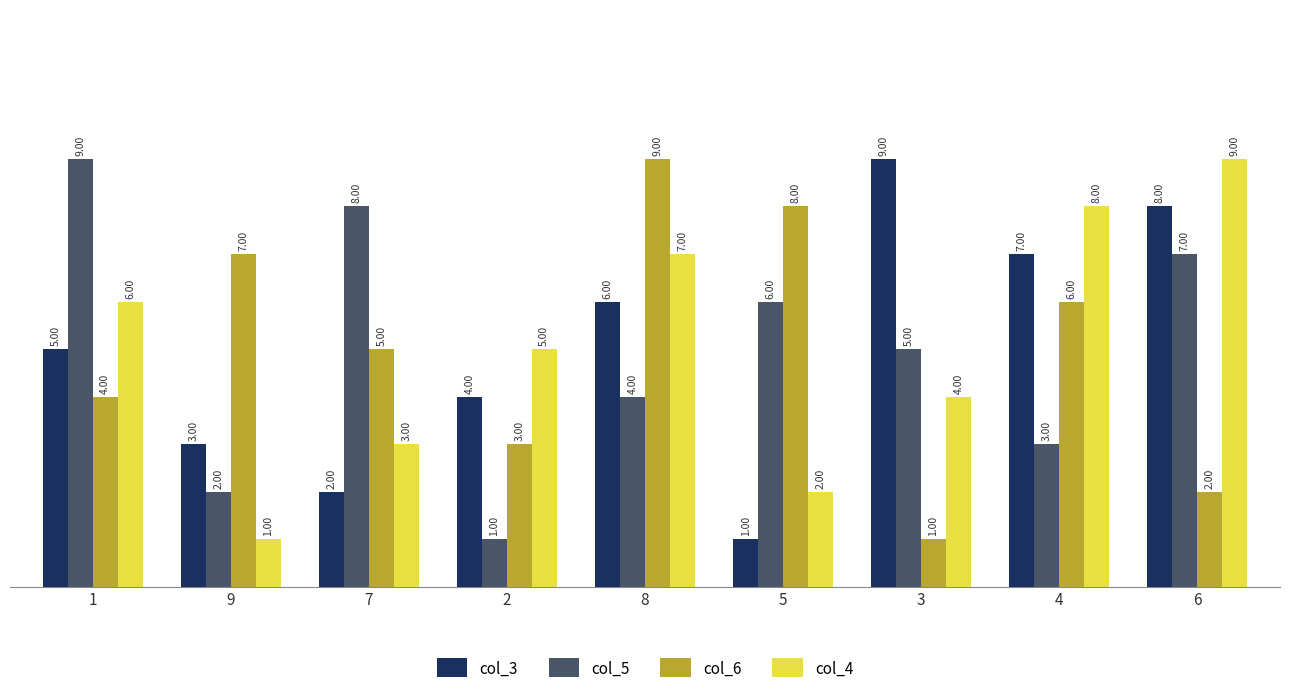

Reading right to left, transcribe all the data shown in this chart.

col_3: 6=8	4=7	3=9	5=1	8=6	2=4	7=2	9=3	1=5
col_5: 6=7	4=3	3=5	5=6	8=4	2=1	7=8	9=2	1=9
col_6: 6=2	4=6	3=1	5=8	8=9	2=3	7=5	9=7	1=4
col_4: 6=9	4=8	3=4	5=2	8=7	2=5	7=3	9=1	1=6